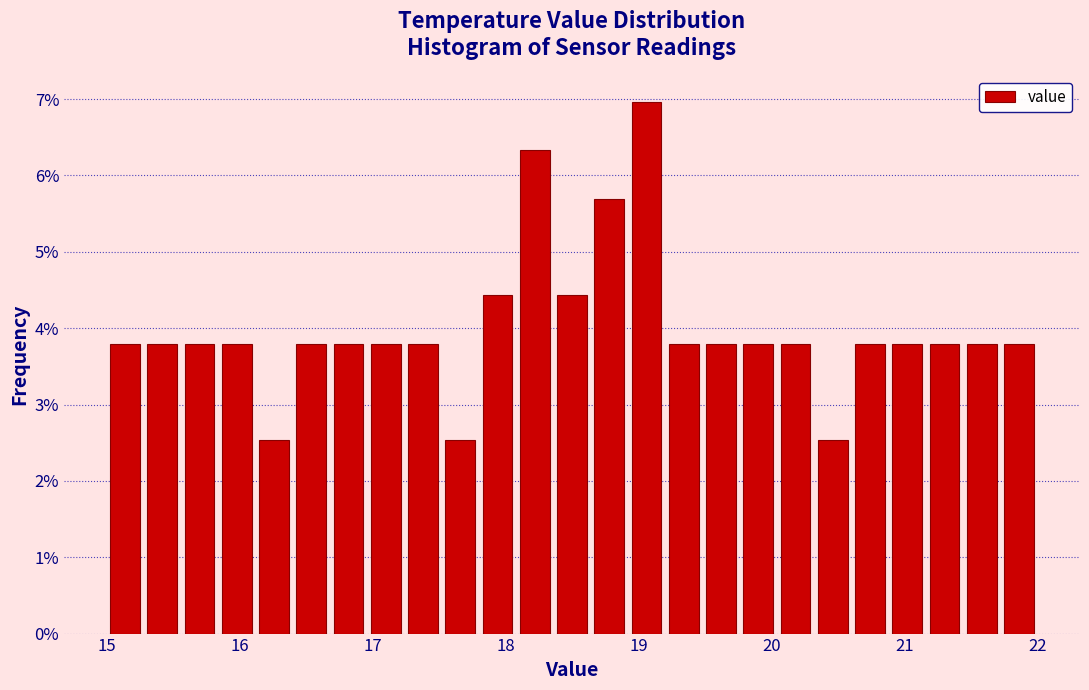

Around what value on the x-axis is the tallest bar? Give the approximate position of its centre, as read against the axis.

19.1